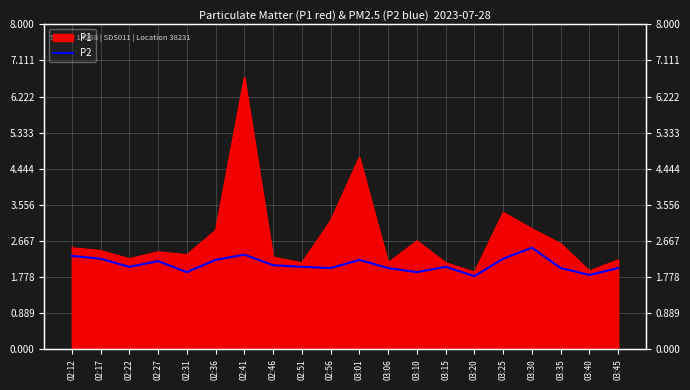

Where is the data nearest to the value 2?

02:56